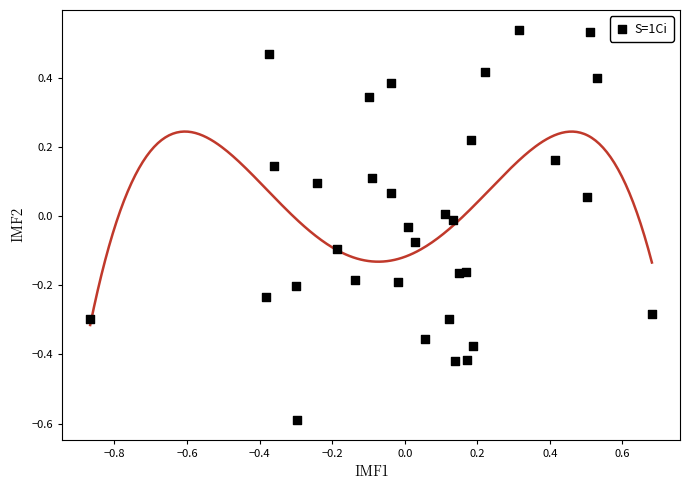

What is the range of Y values (max minus min)?

1.1